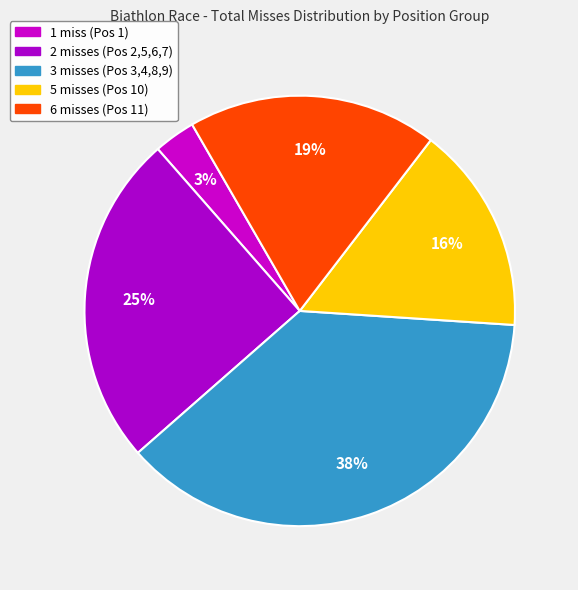

Count the number of slices in the pie.

5